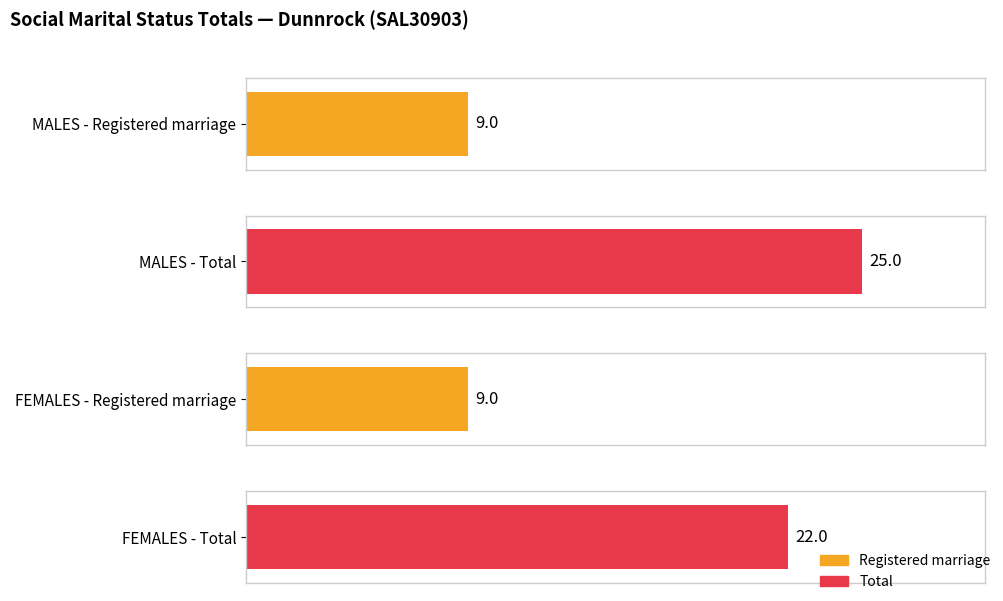

What is the maximum value for Total?

25